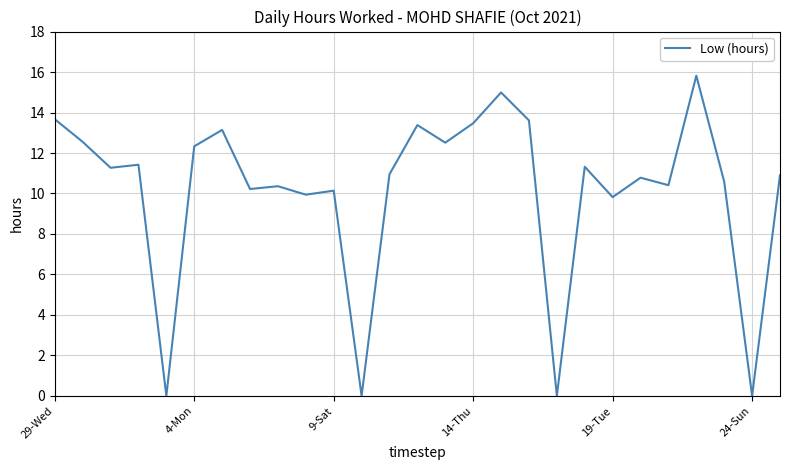

Is this an area chart (filled region under the line)?

No